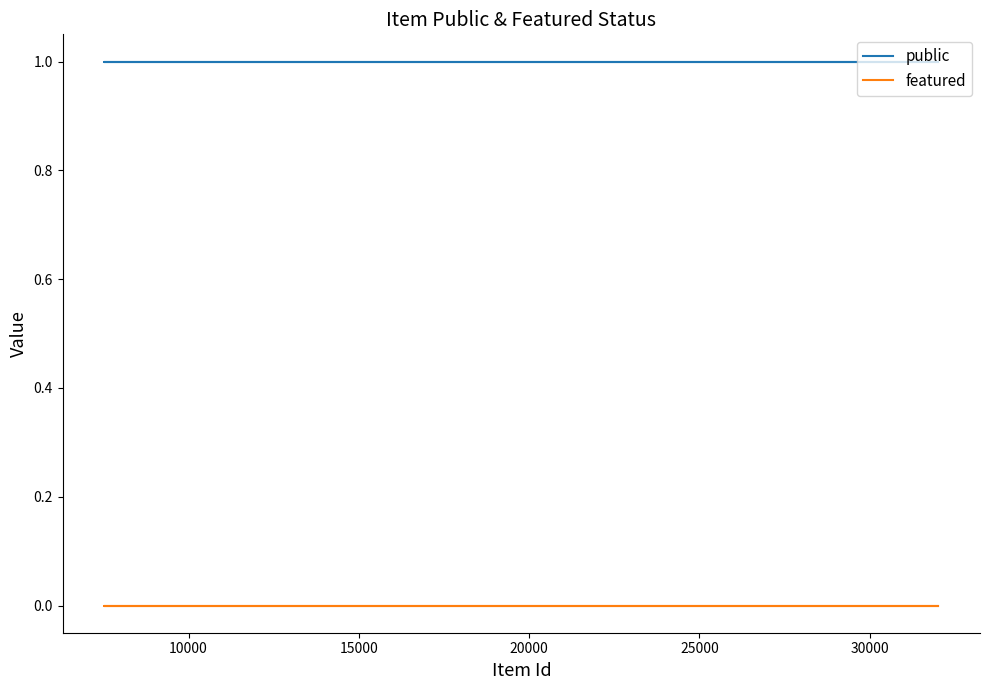

The value of public at 20000 is 1. True or false?

True